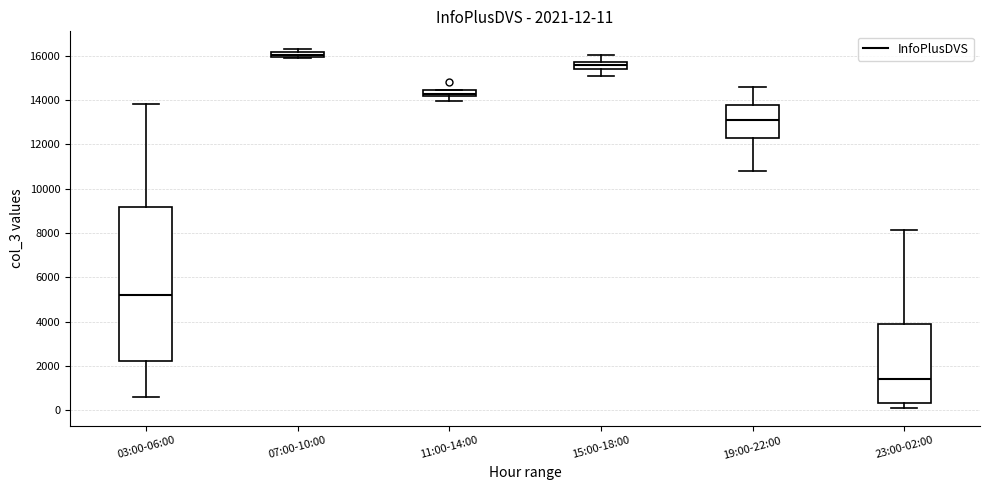

Which box is the tallest, from its lower edge to its upper edge?

03:00-06:00